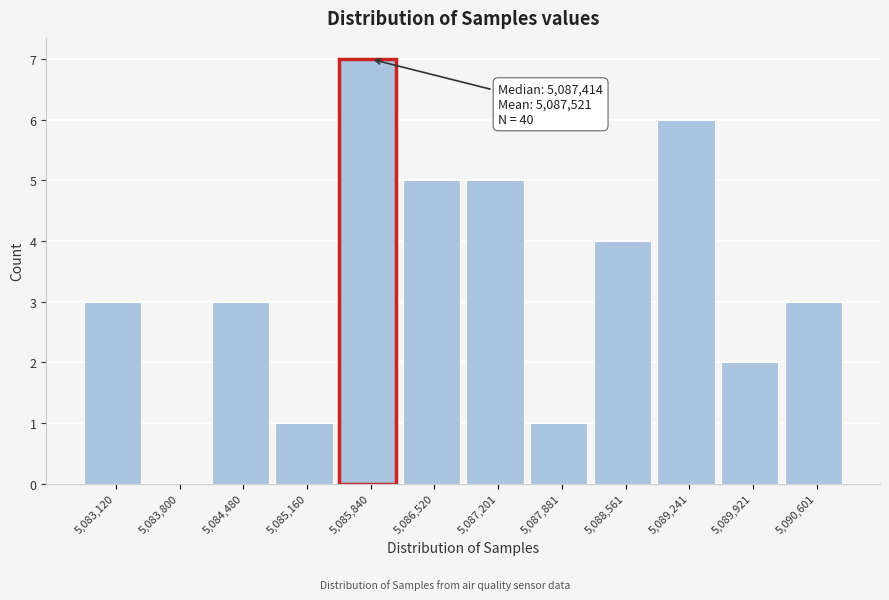

Reading left to right, transcribe all the data shown in this chart.

5,083,120=3	5,083,800=0	5,084,480=3	5,085,160=1	5,085,840=7	5,086,520=5	5,087,201=5	5,087,881=1	5,088,561=4	5,089,241=6	5,089,921=2	5,090,601=3